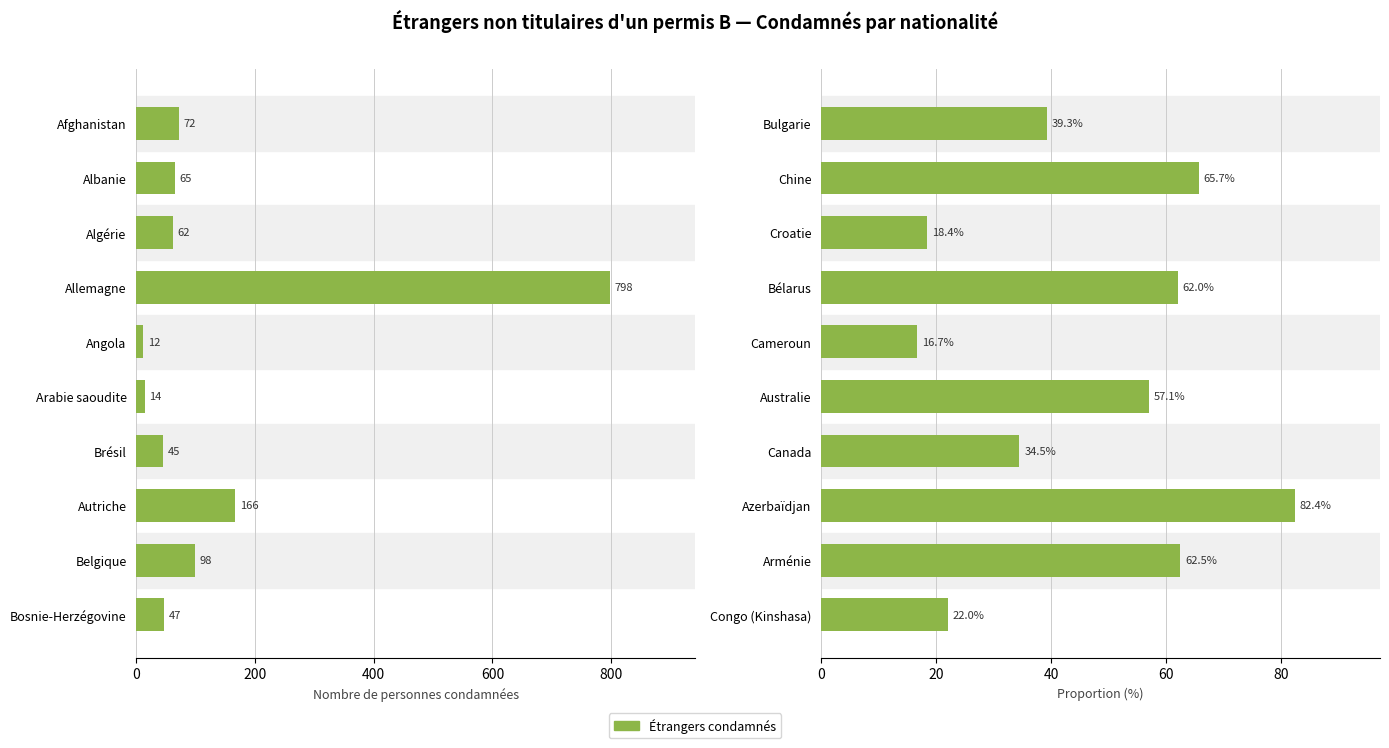

Which series changed the most between 0 and 400?

Proportion (%)